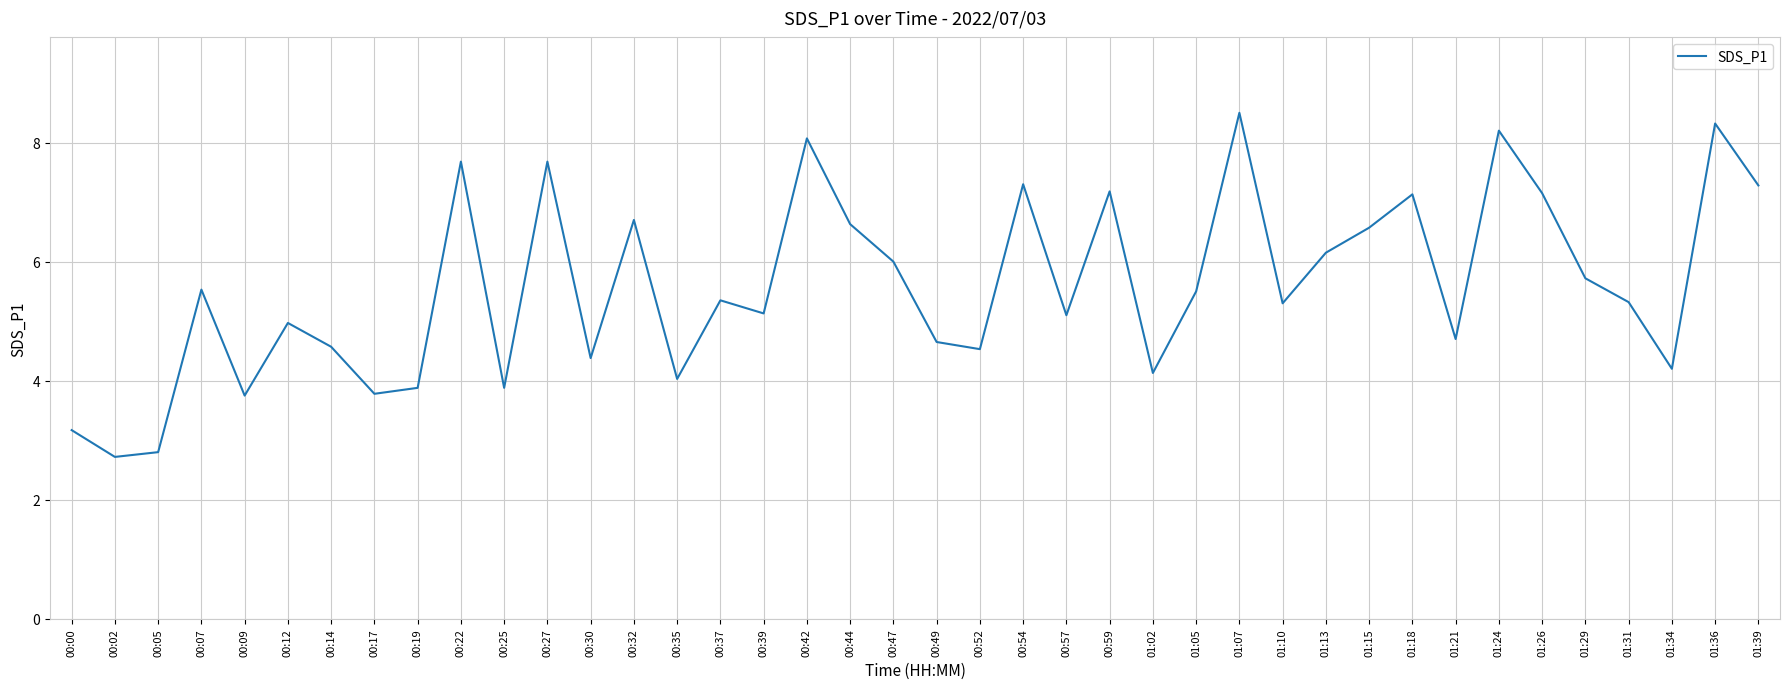

What position from the right is 00:22?

31